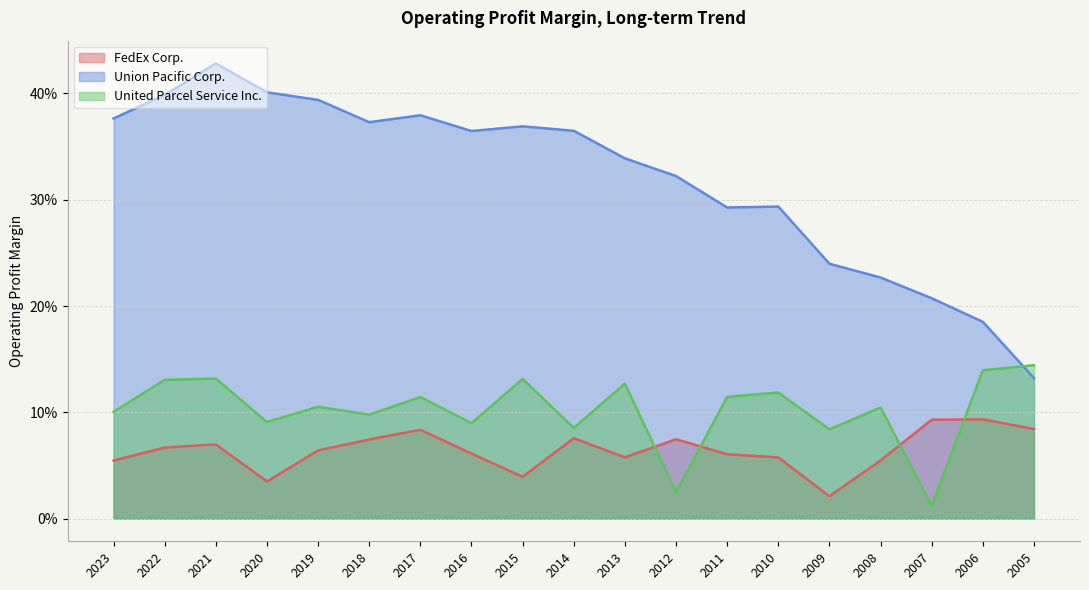

Reading right to left, extract all data points from this chart.

FedEx Corp.: 0.1	0.1	0.1	0.1	0.0	0.1	0.1	0.1	0.1	0.1	0.0	0.1	0.1	0.1	0.1	0.0	0.1	0.1	0.1
Union Pacific Corp.: 0.1	0.2	0.2	0.2	0.2	0.3	0.3	0.3	0.3	0.4	0.4	0.4	0.4	0.4	0.4	0.4	0.4	0.4	0.4
United Parcel Service Inc.: 0.1	0.1	0.0	0.1	0.1	0.1	0.1	0.0	0.1	0.1	0.1	0.1	0.1	0.1	0.1	0.1	0.1	0.1	0.1